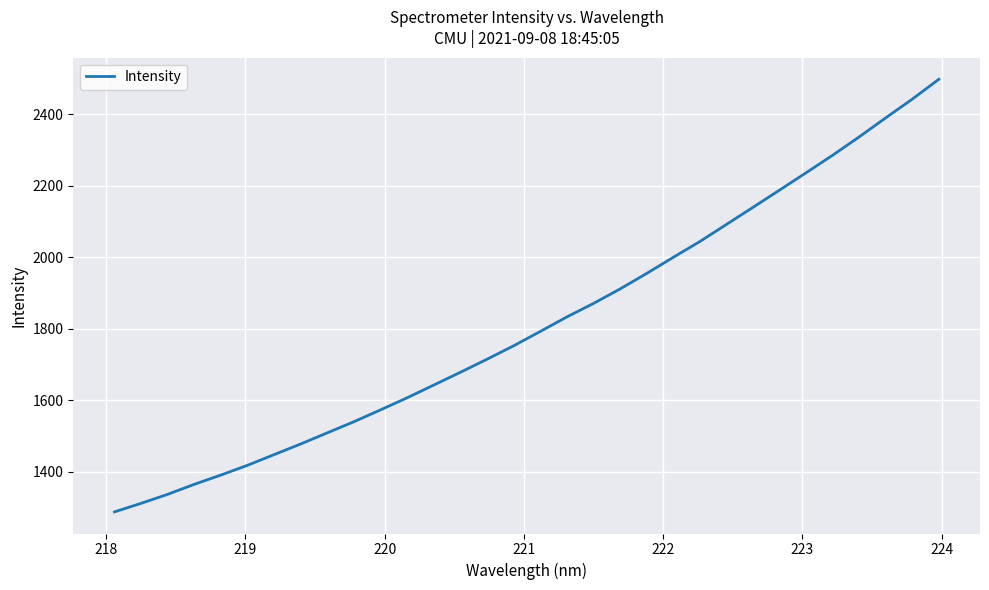

What is the minimum value shown in the chart?

1287.7